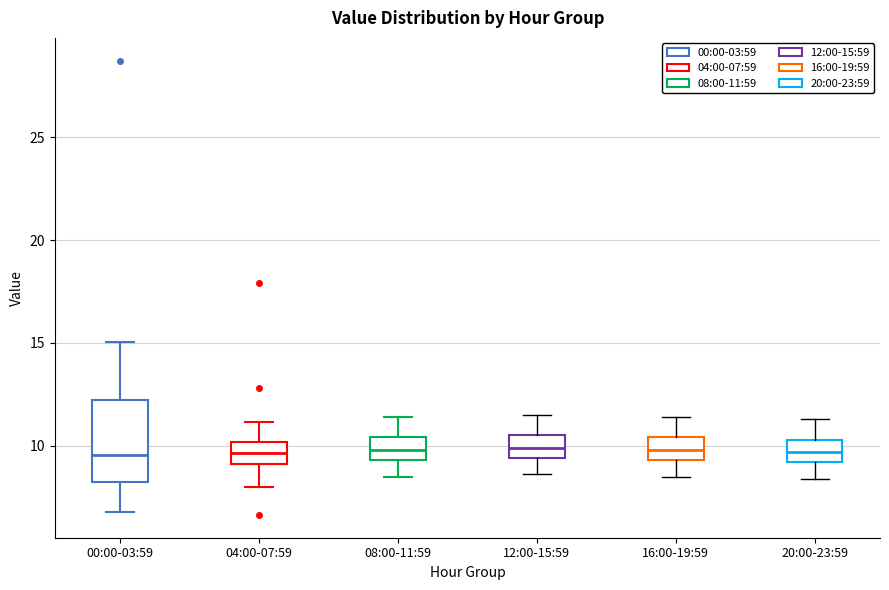

Reading left to right, read every box against the y-axis: the position of its median line, the range the box covers, and the ends of its whiskers. The values are not printed on the chart, so give them approximately, as read against the axis.

00:00-03:59: median 9.5, box 8.0 to 12.0, whiskers 7.0 to 15.0
04:00-07:59: median 9.5, box 9.0 to 10.0, whiskers 8.0 to 11.0
08:00-11:59: median 10.0, box 9.5 to 10.5, whiskers 8.5 to 11.5
12:00-15:59: median 10.0, box 9.5 to 10.5, whiskers 8.5 to 11.5
16:00-19:59: median 10.0, box 9.5 to 10.5, whiskers 8.5 to 11.5
20:00-23:59: median 9.5, box 9.0 to 10.5, whiskers 8.5 to 11.5